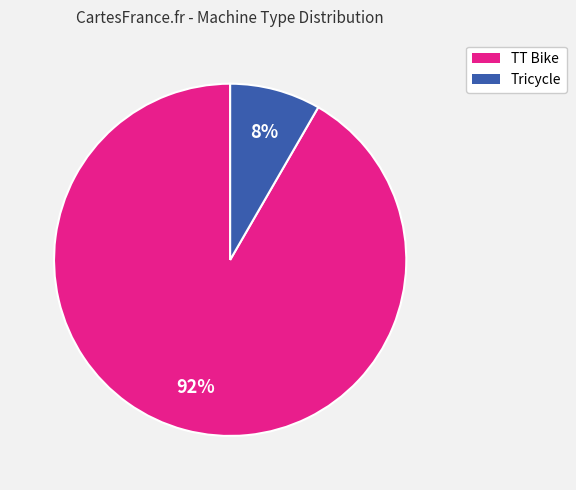

Which slice represents more than half of the pie?

TT Bike